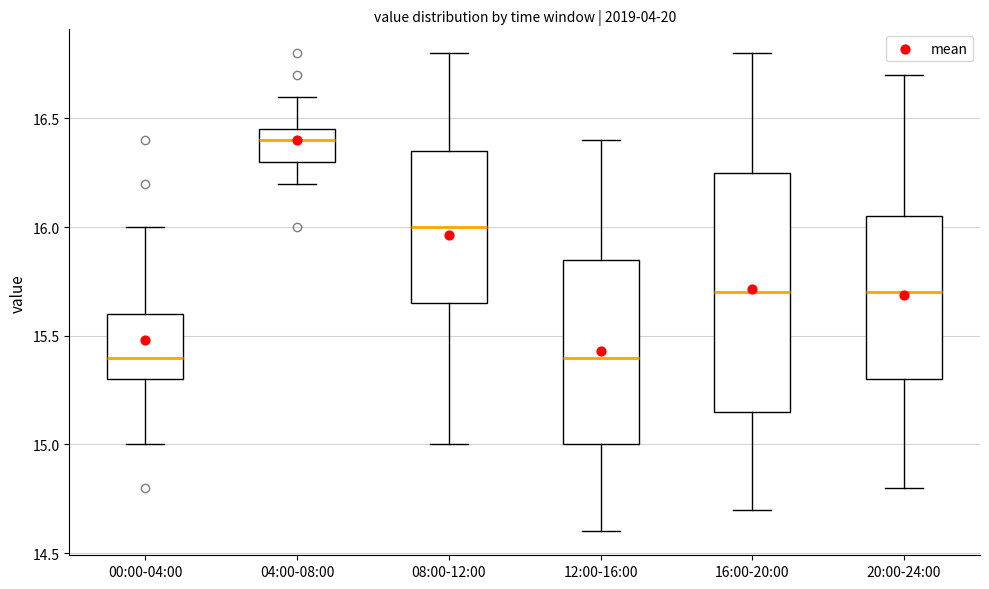

Where does the upper whisker of the box for 20:00-24:00 end on the y-axis? The values are not printed on the chart, so give them approximately, as read against the axis.

16.70